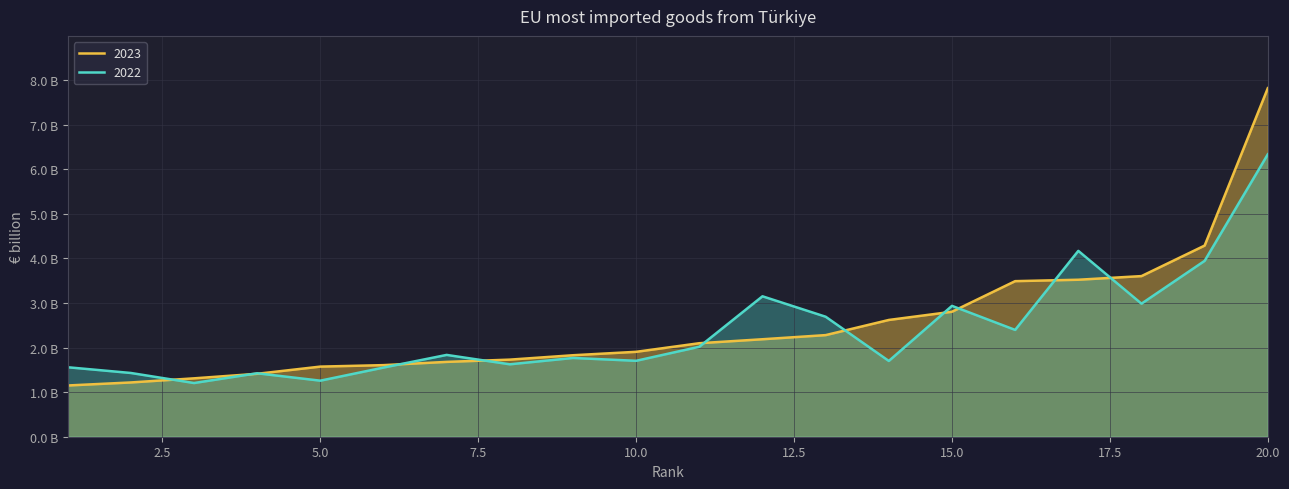

What is the sum of all 2022 values?

47.7